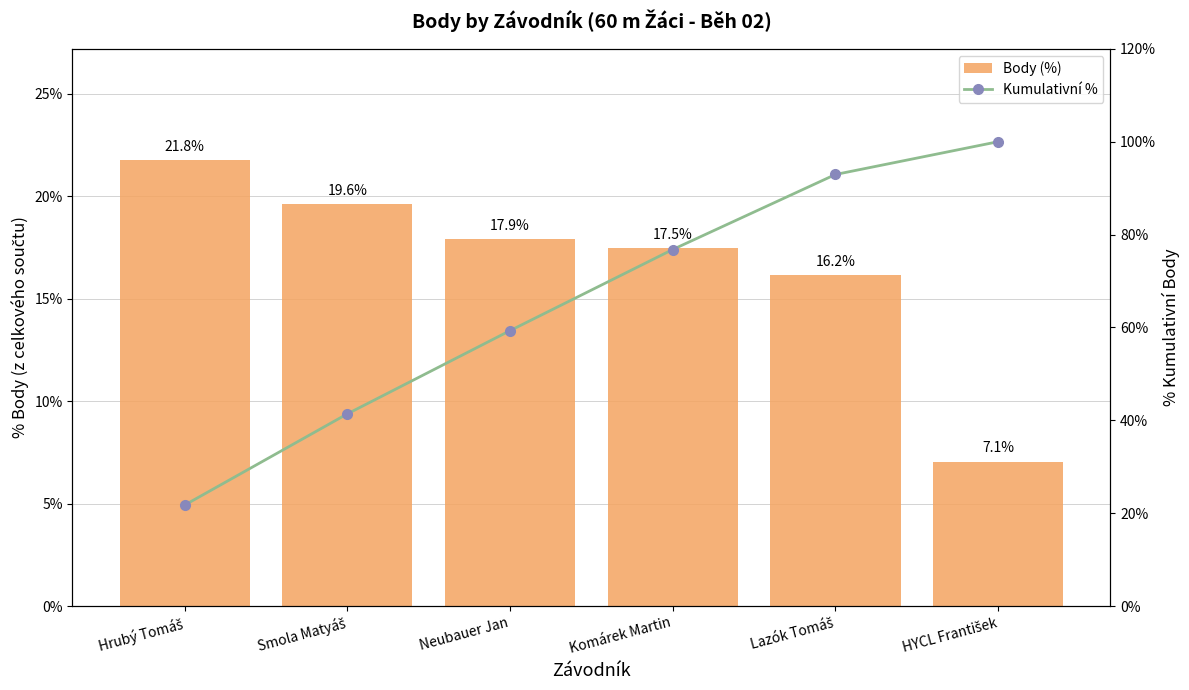

Rank the series by their maximum value, from lowest to highest.

Body (%), Kumulativní %